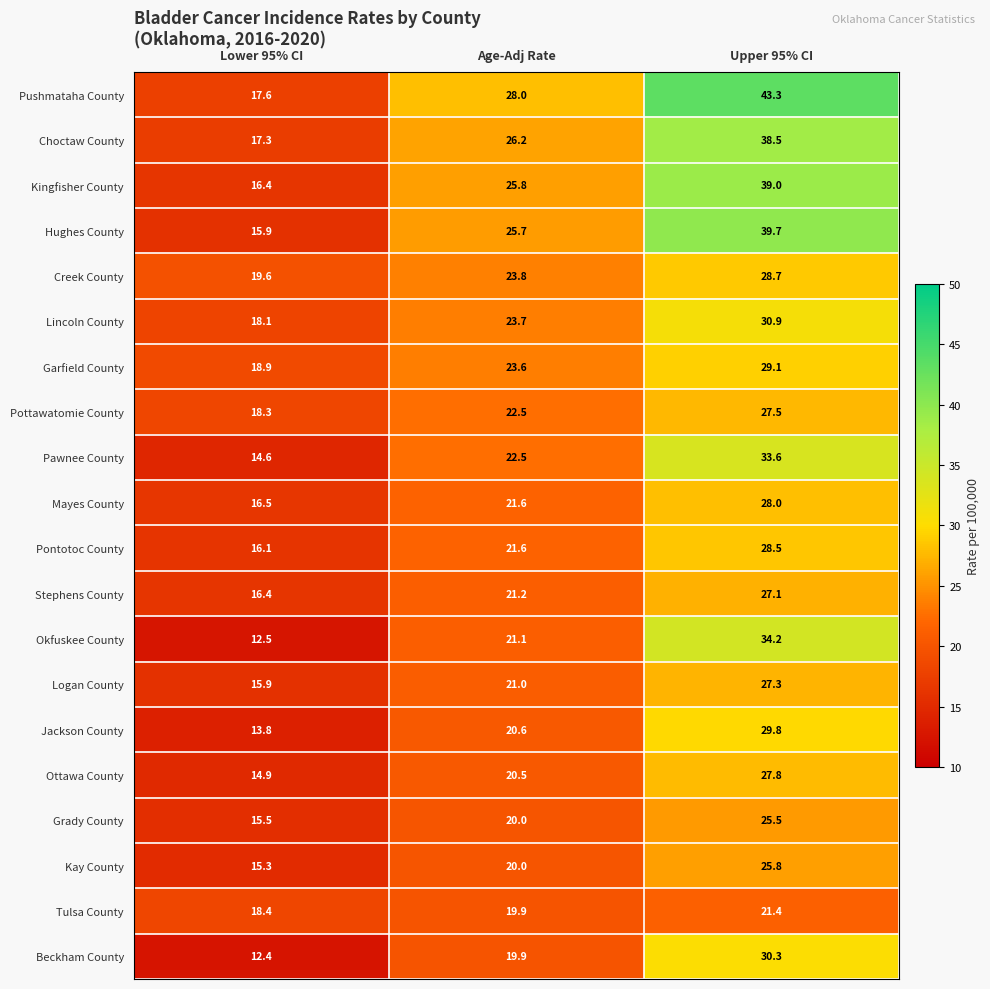

The value of Stephens County at Lower 95% CI is 22.1. True or false?

False